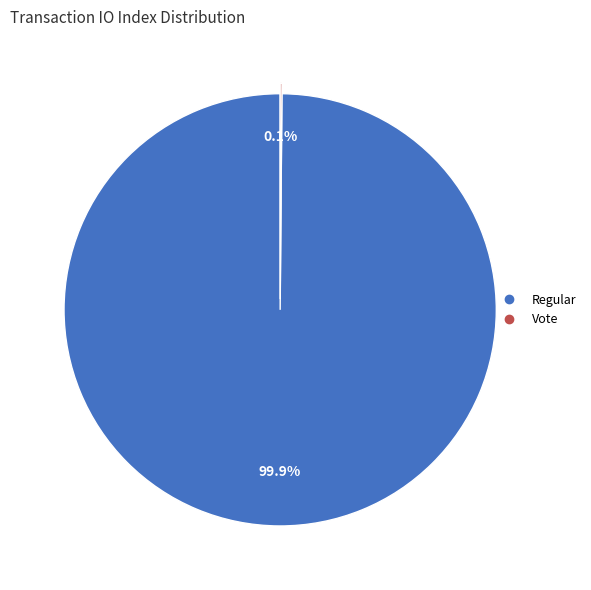

Is Regular the majority of the pie?

Yes